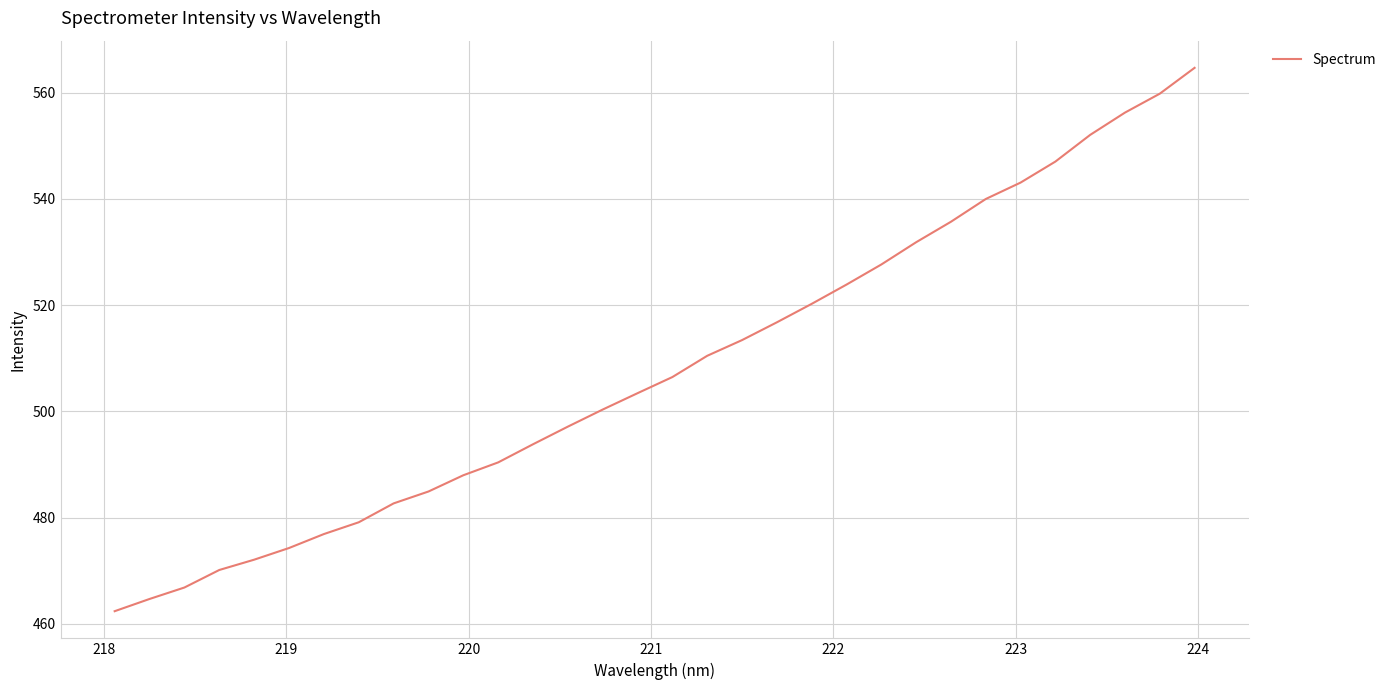

What is the sum of all values?

16256.6